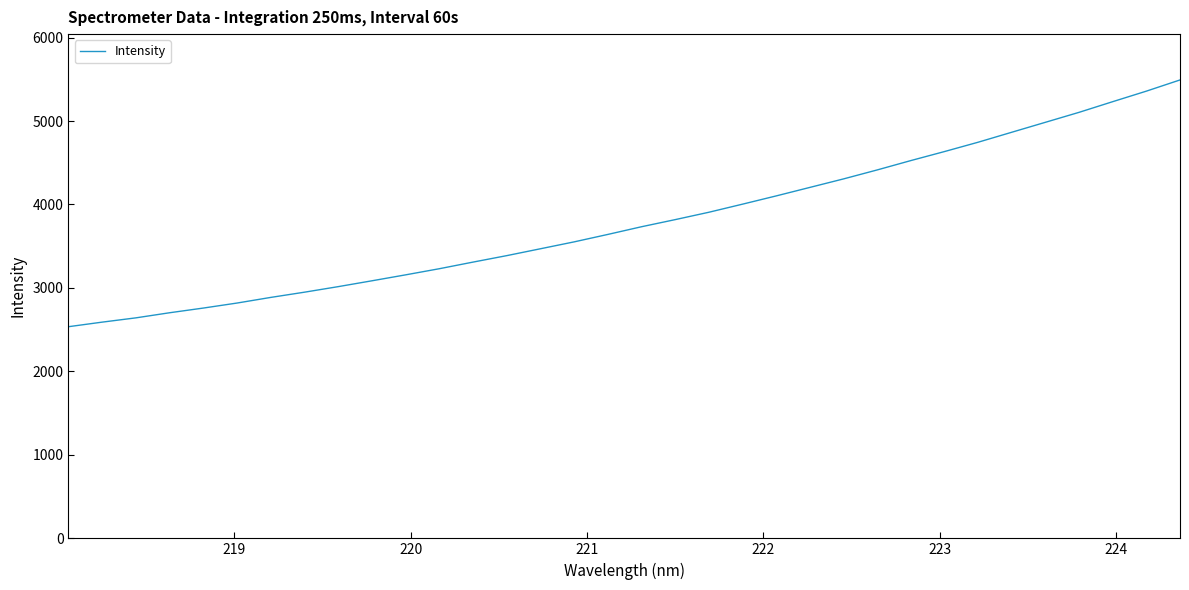

What is the minimum value shown in the chart?

2535.7